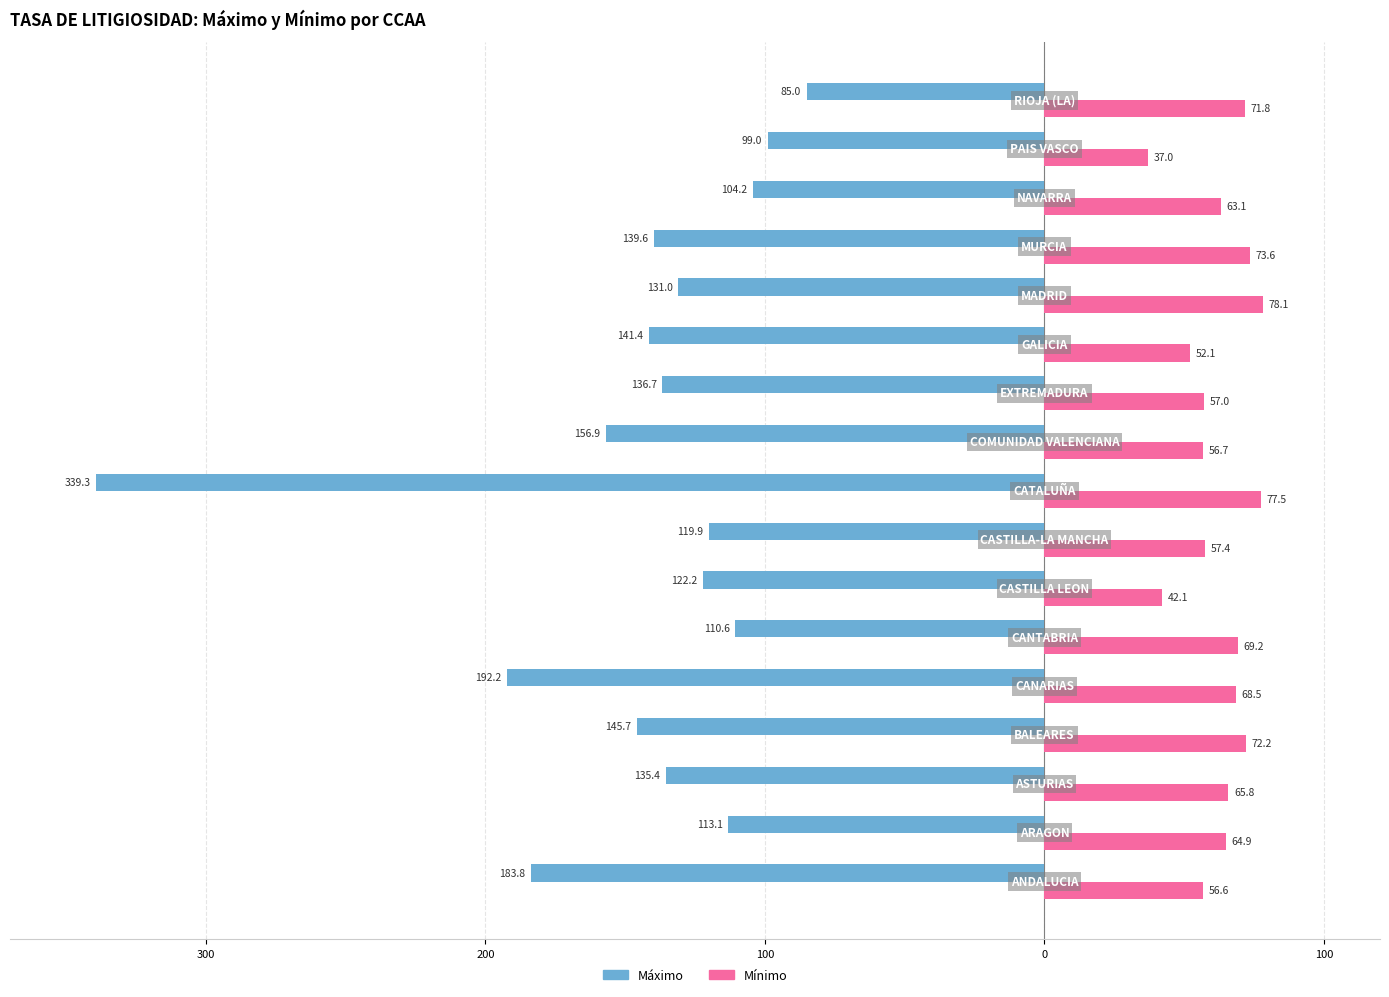

What are all the series names shown in the legend?

Máximo, Mínimo